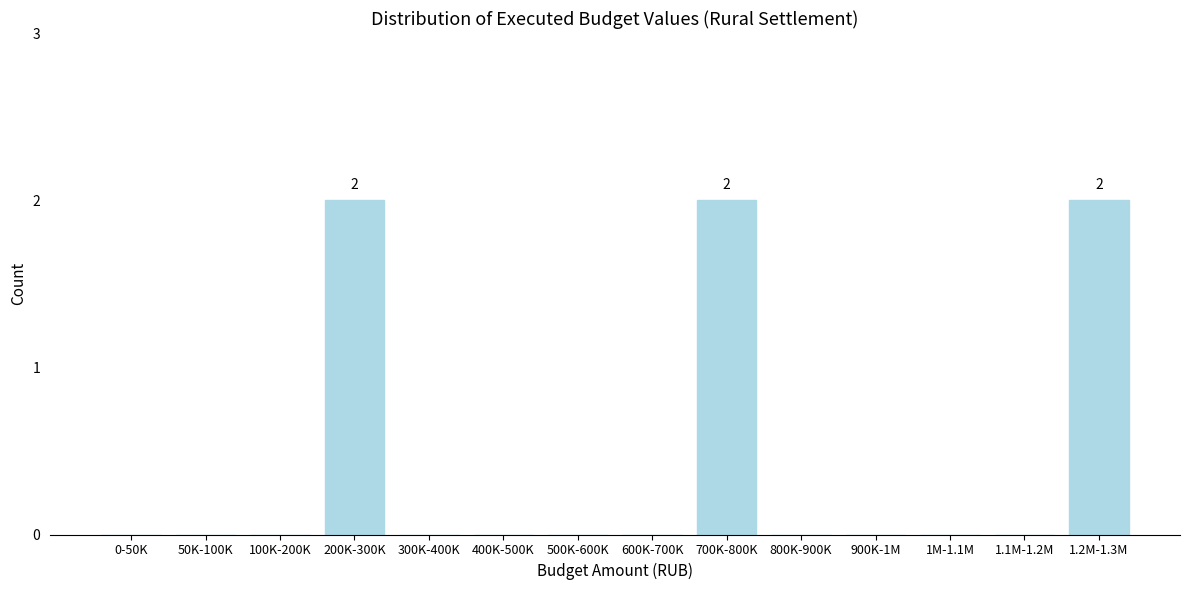

Reading left to right, what are all the values shown in this chart?

0-50K=0	50K-100K=0	100K-200K=0	200K-300K=2	300K-400K=0	400K-500K=0	500K-600K=0	600K-700K=0	700K-800K=2	800K-900K=0	900K-1M=0	1M-1.1M=0	1.1M-1.2M=0	1.2M-1.3M=2